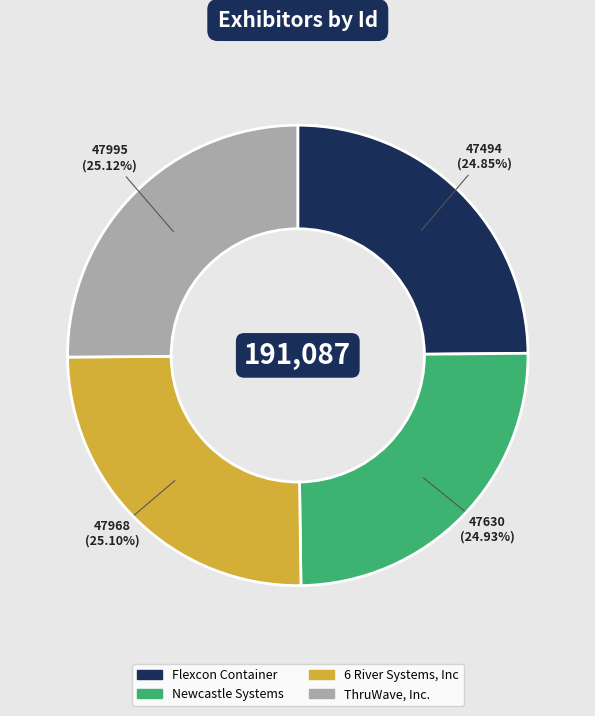

How much of the chart is everything except 6 River Systems, Inc?

74.9%